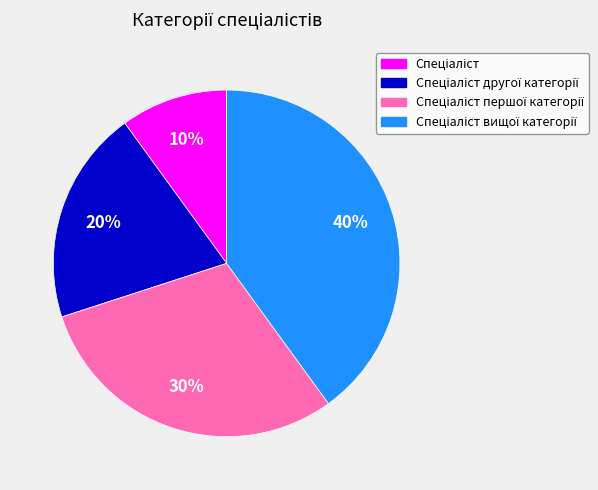

To the nearest percent, what is the difference between the largest and smallest slice percentages?

30%